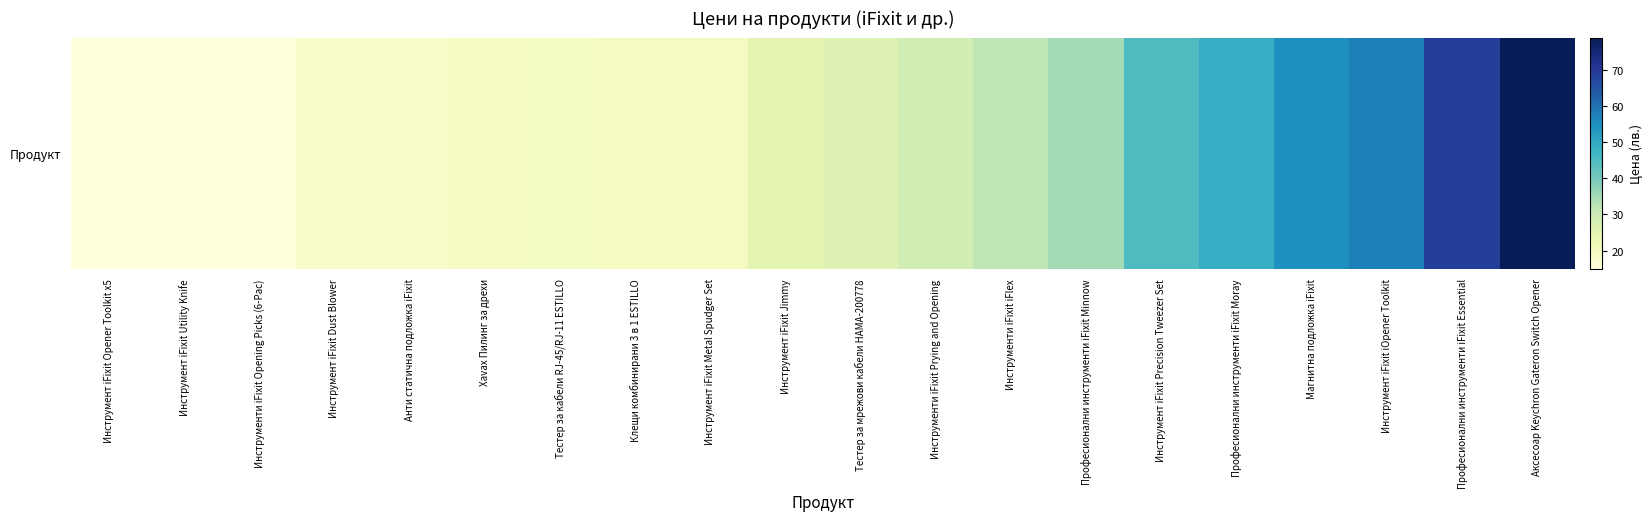

Rank the categories by value from highest to lowest.

Аксесоар Keychron Gateron Switch Opener, Професионални инструменти iFixit Essential, Инструмент iFixit iOpener Toolkit, Магнитна подложка iFixit, Професионални инструменти iFixit Moray, Инструмент iFixit Precision Tweezer Set, Професионални инструменти iFixit Minnow, Инструменти iFixit iFlex, Инструменти iFixit Prying and Opening, Тестер за мрежови кабели HAMA-200778, Инструмент iFixit Jimmy, Клещи комбинирани 3 в 1 ESTILLO, Инструмент iFixit Metal Spudger Set, Тестер за кабели RJ-45/RJ-11 ESTILLO, Xavax Пилинг за дрехи, Инструмент iFixit Dust Blower, Анти статична подложка iFixit, Инструмент iFixit Opener Toolkit х5, Инструмент iFixit Utility Knife, Инструменти iFixit Opening Picks (6-Pac)